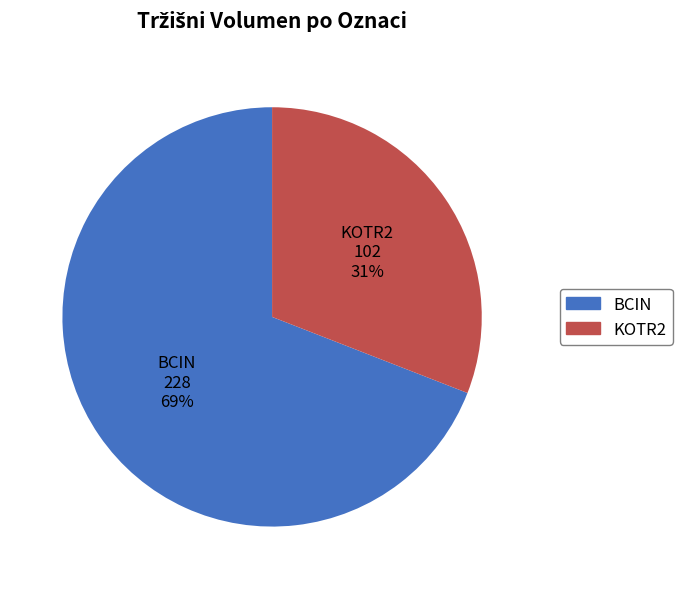

To the nearest percent, what is the difference between the largest and smallest slice percentages?

38%